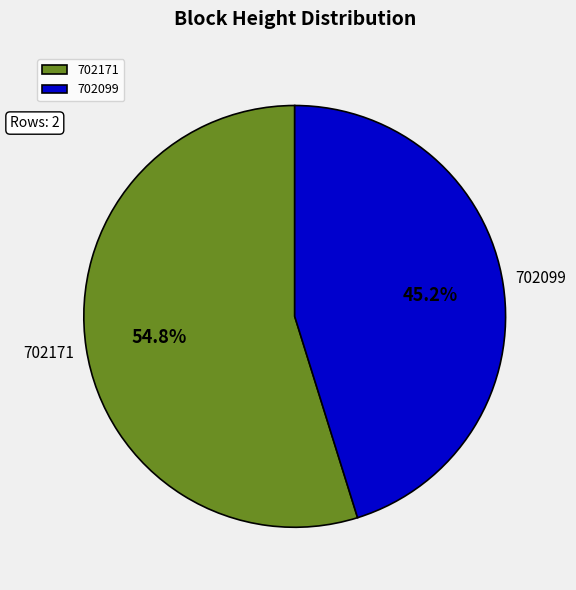

Is 702099 the majority of the pie?

No